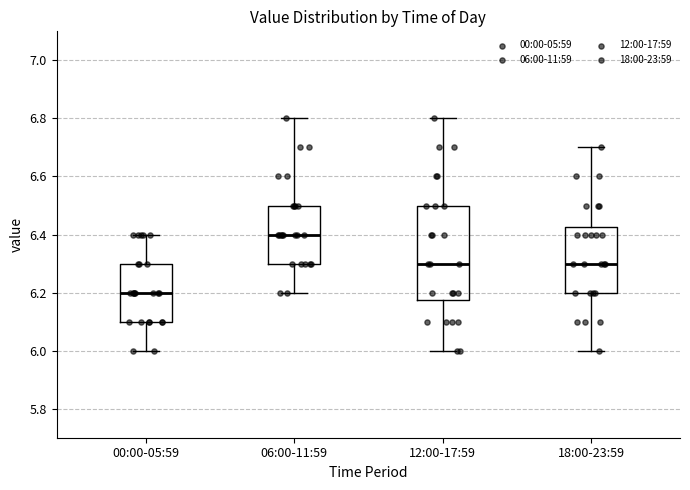

Reading left to right, read every box against the y-axis: the position of its median line, the range the box covers, and the ends of its whiskers. The values are not printed on the chart, so give them approximately, as read against the axis.

00:00-05:59: median 6.20, box 6.10 to 6.30, whiskers 6.00 to 6.40
06:00-11:59: median 6.40, box 6.30 to 6.50, whiskers 6.20 to 6.80
12:00-17:59: median 6.30, box 6.18 to 6.50, whiskers 6.00 to 6.80
18:00-23:59: median 6.30, box 6.20 to 6.42, whiskers 6.00 to 6.70